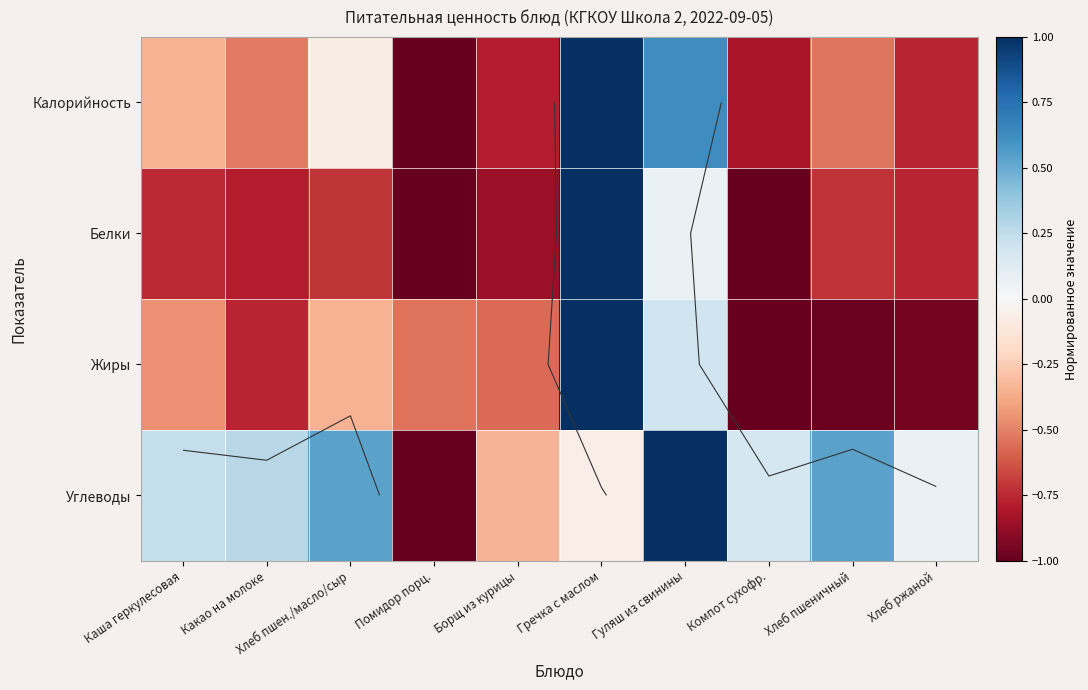

What is the highest value of the Белки series?

1.0